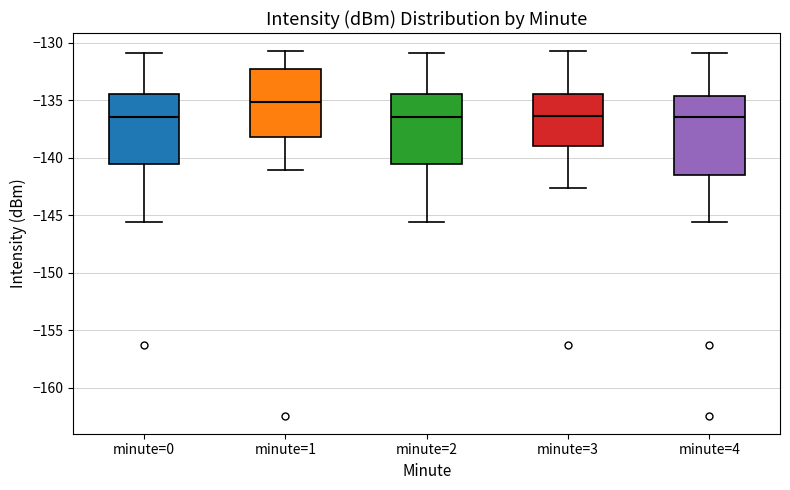

Which box is the tallest, from its lower edge to its upper edge?

minute=4